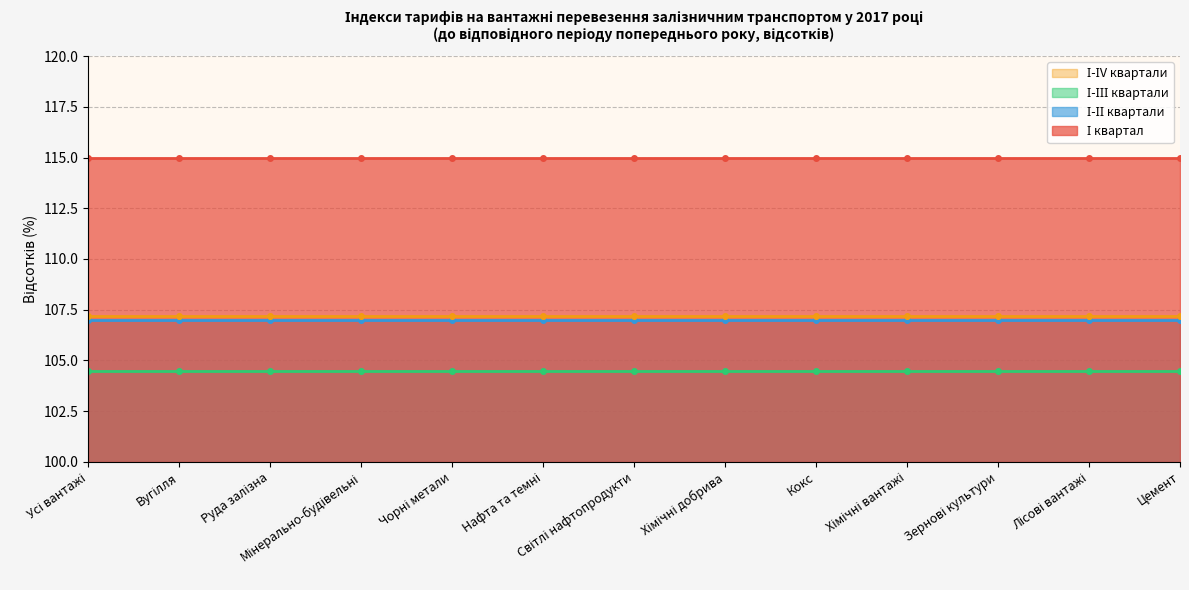

The І-ІІ квартали series shows 107.0 at Вугілля. True or false?

True